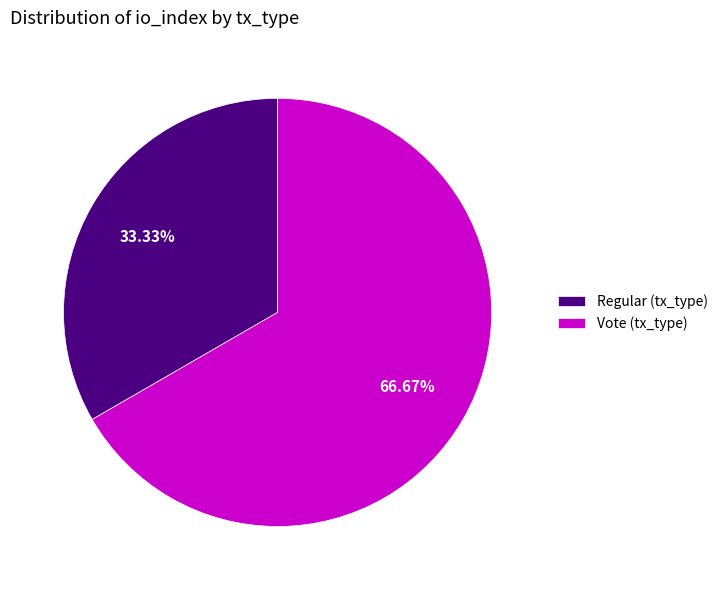

Do Regular (tx_type) and Vote (tx_type) together represent more than half of the pie?

Yes